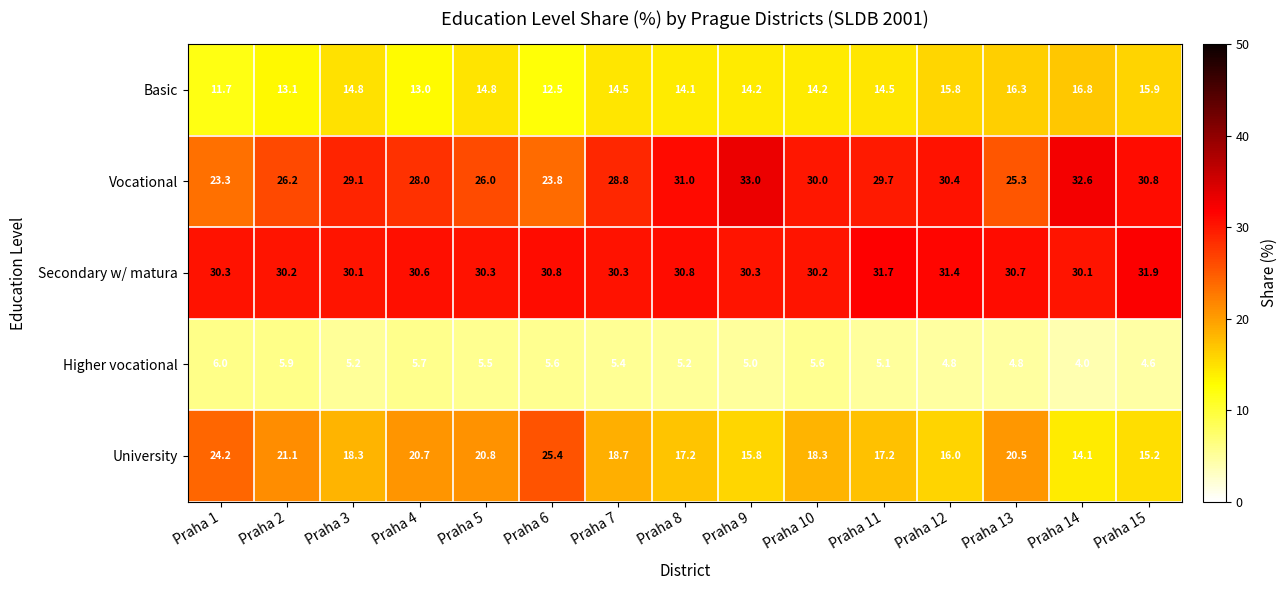

Which series has the largest range (max minus min)?

University